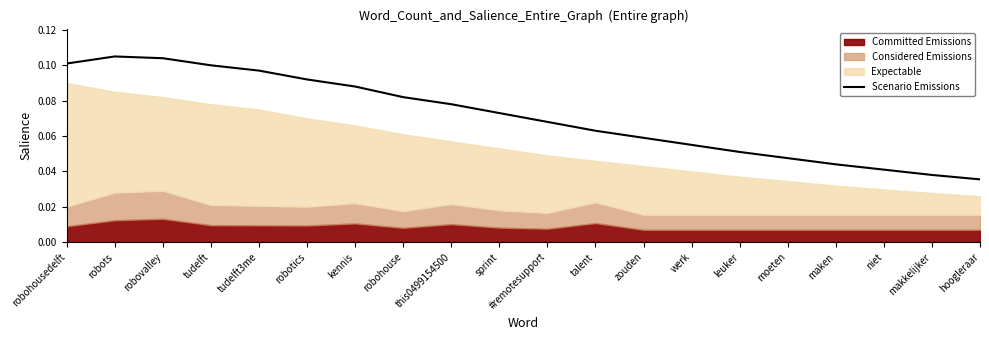

What is the label of the 9th point from the right?

talent